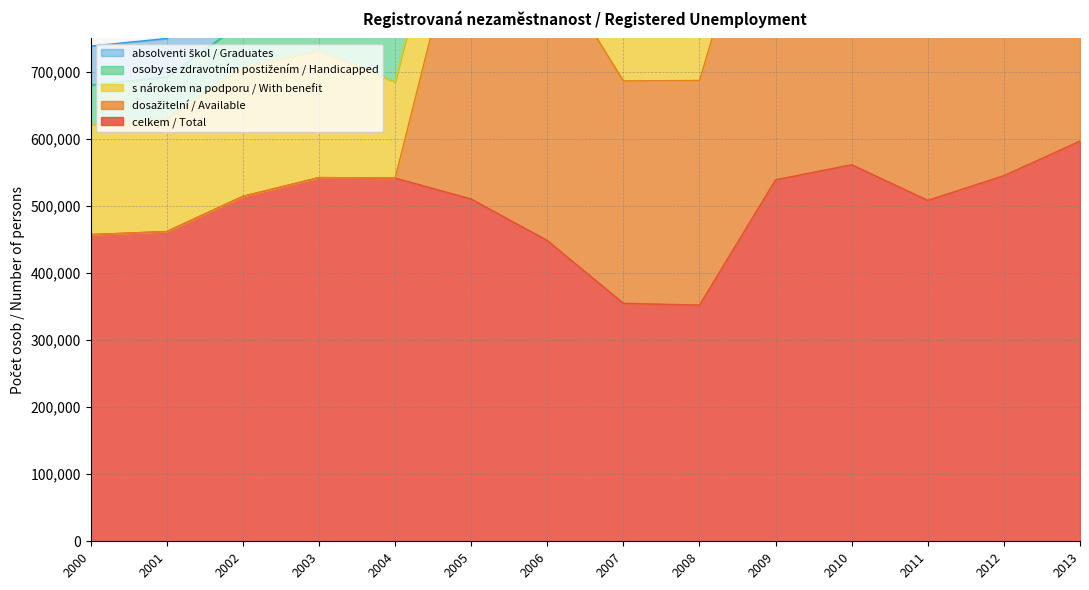

List the series in order of their peak value, highest first.

celkem / Total, dosažitelní / Available, s nárokem na podporu / With benefit, osoby se zdravotním postižením / Handicapped, absolventi škol / Graduates